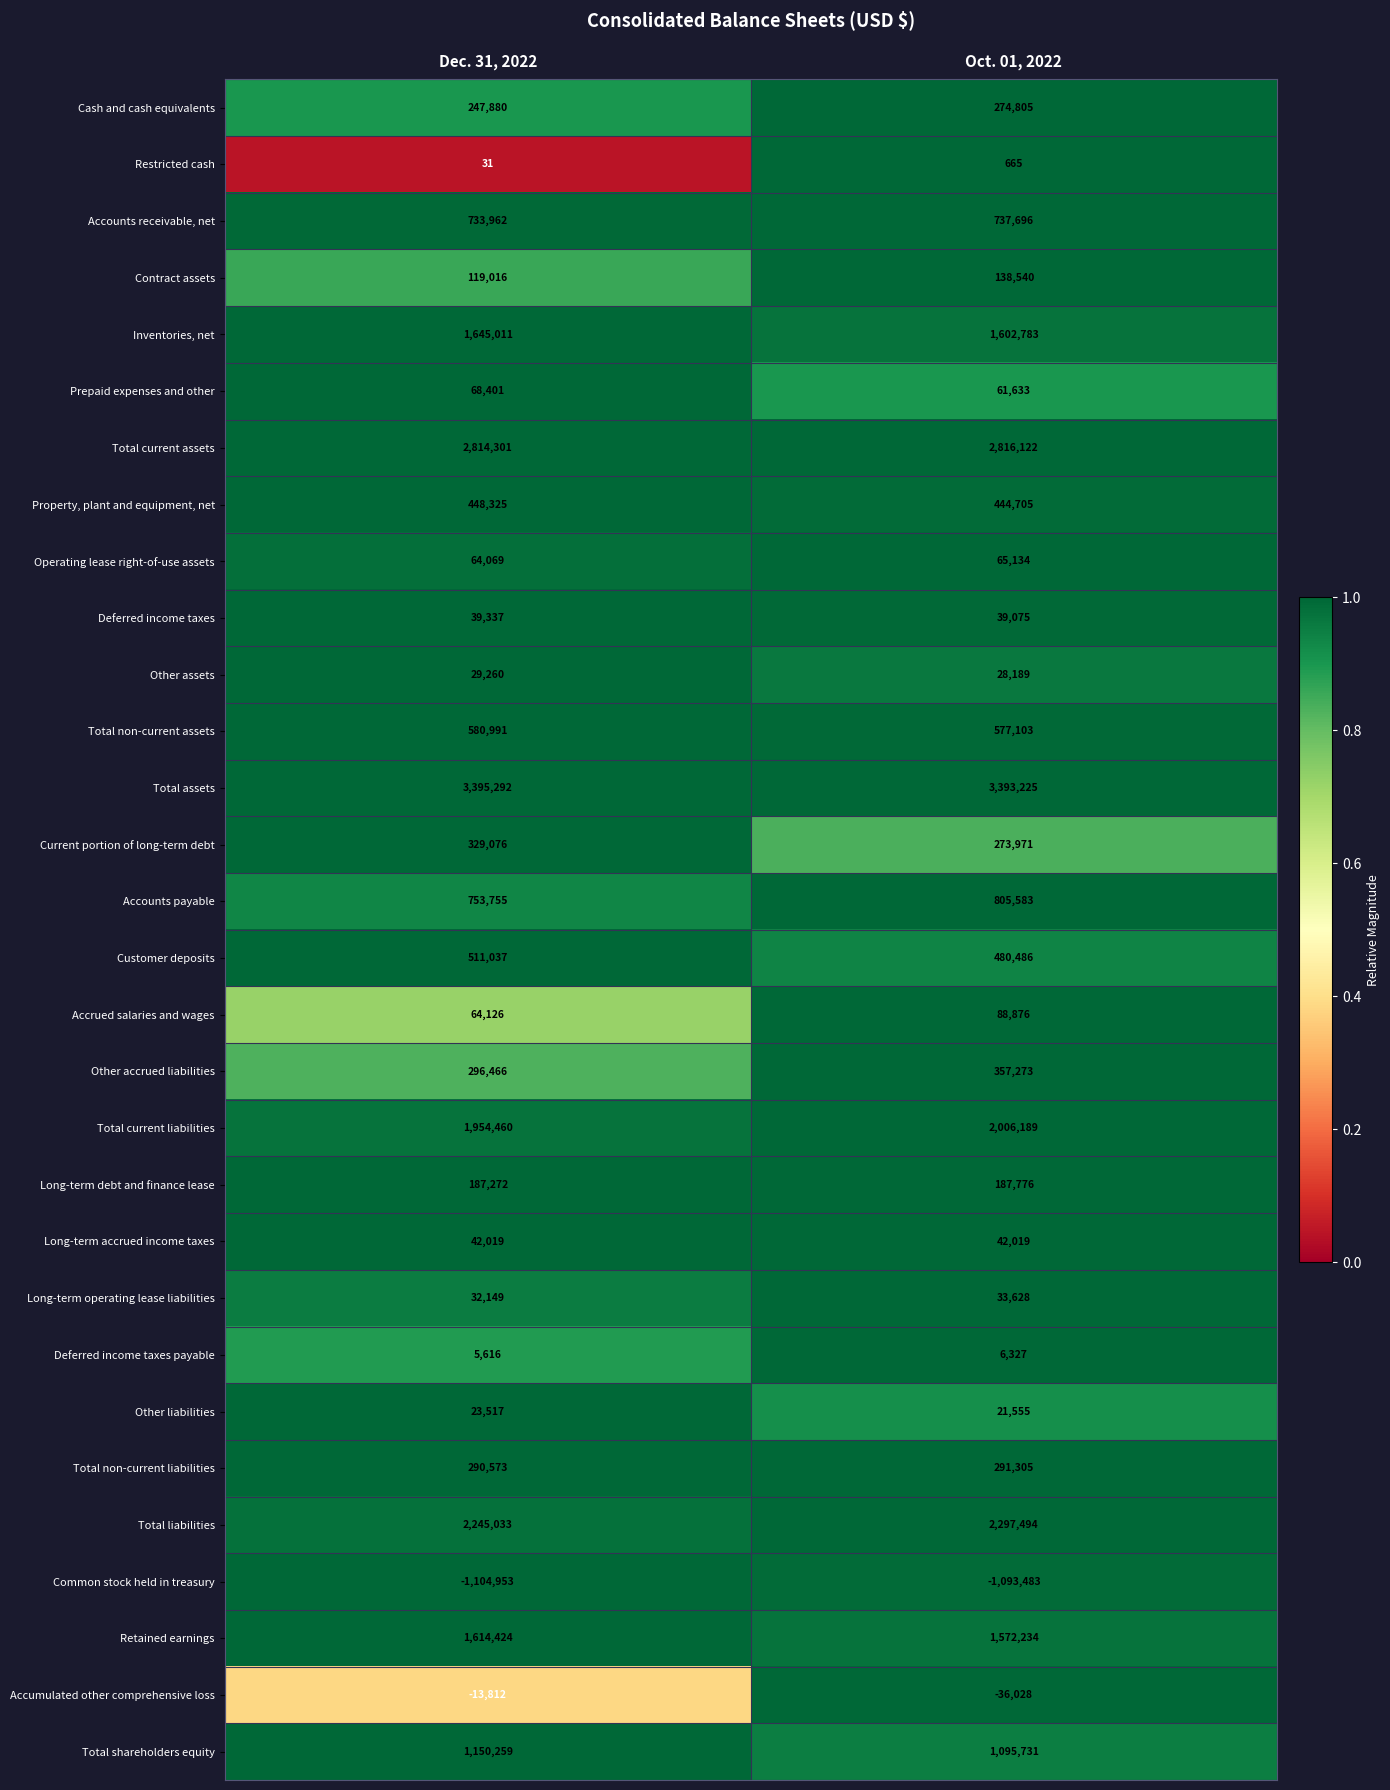

At which category does the chart reach its peak across all series?

Dec. 31, 2022